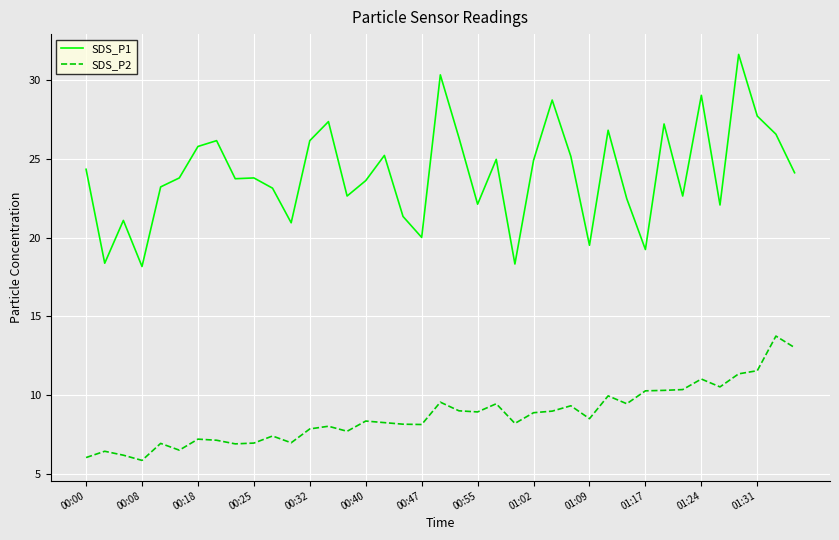

Which series has the largest total across all categories?

SDS_P1